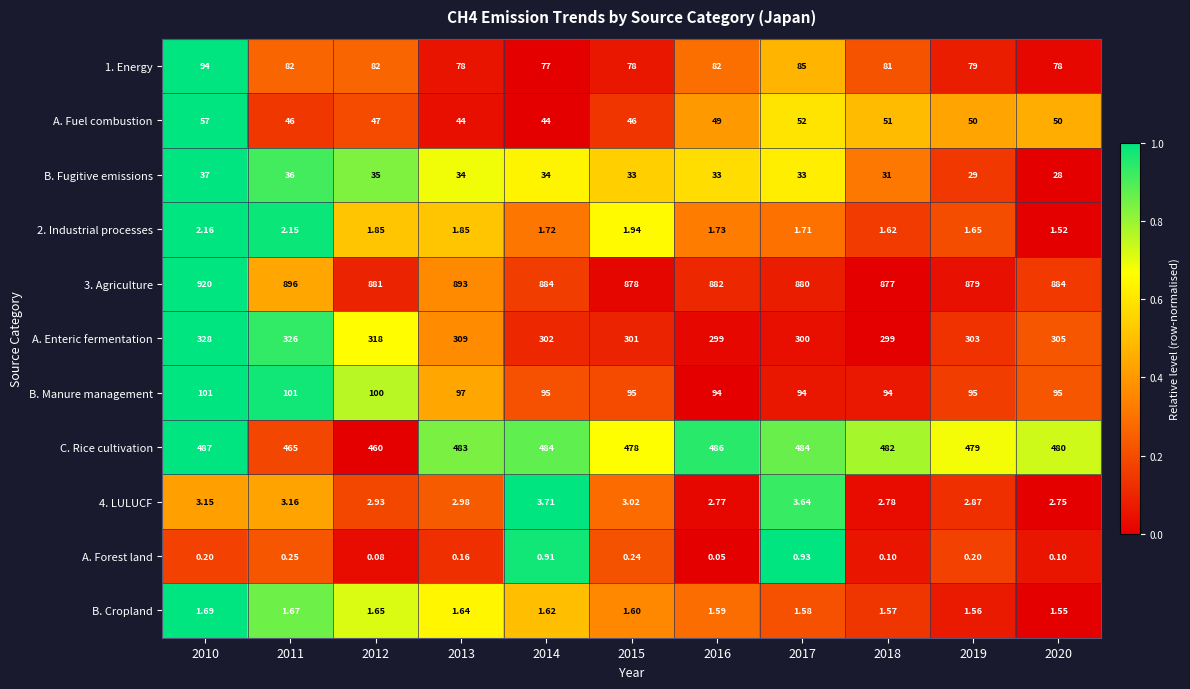

Is the value of A. Forest land at 2016 greater than the value of A. Enteric fermentation at 2016?

No